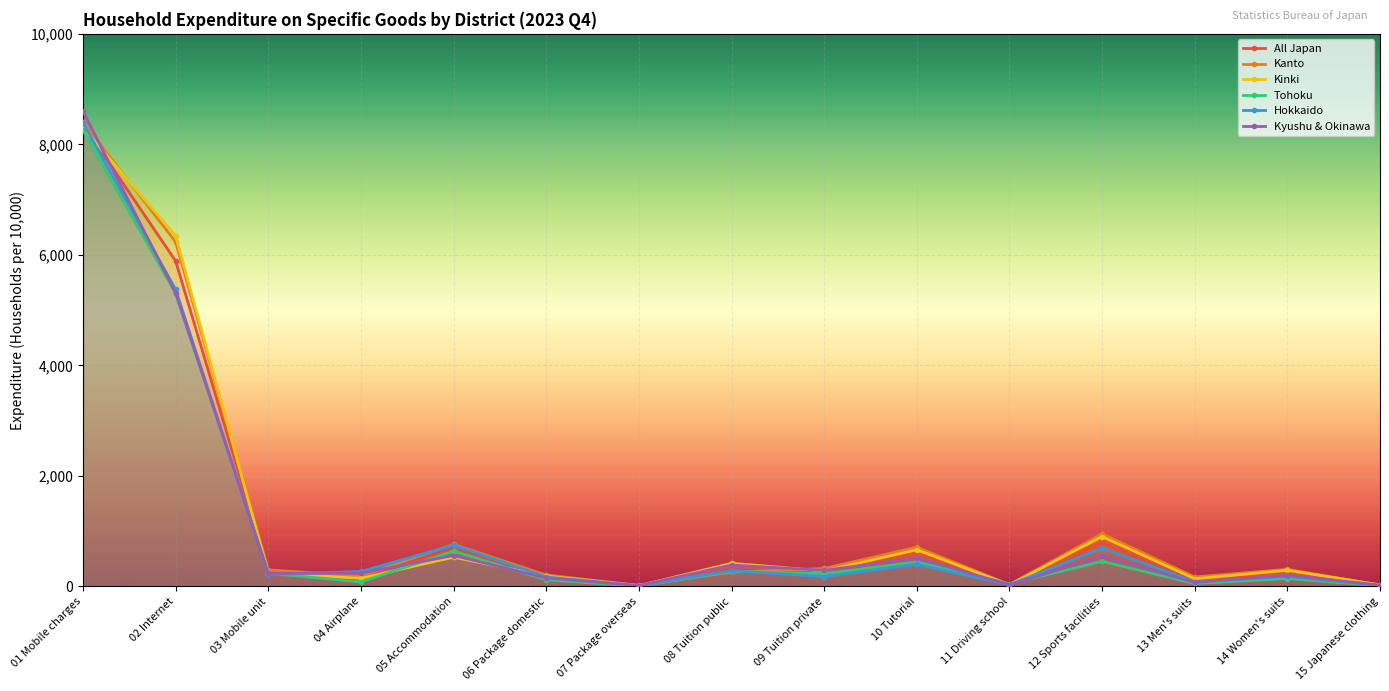

What is the sum of the Kanto values at 02 Internet and 14 Women's suits?

6544